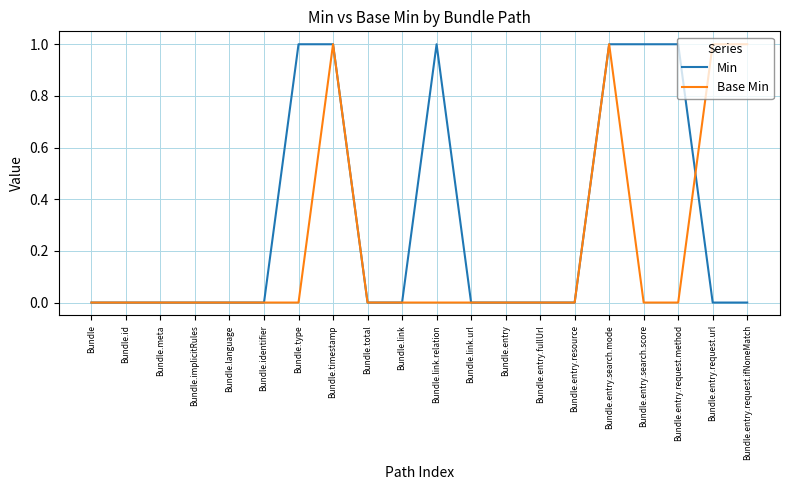

Which series changed the most between Bundle.type and Bundle.total?

Min